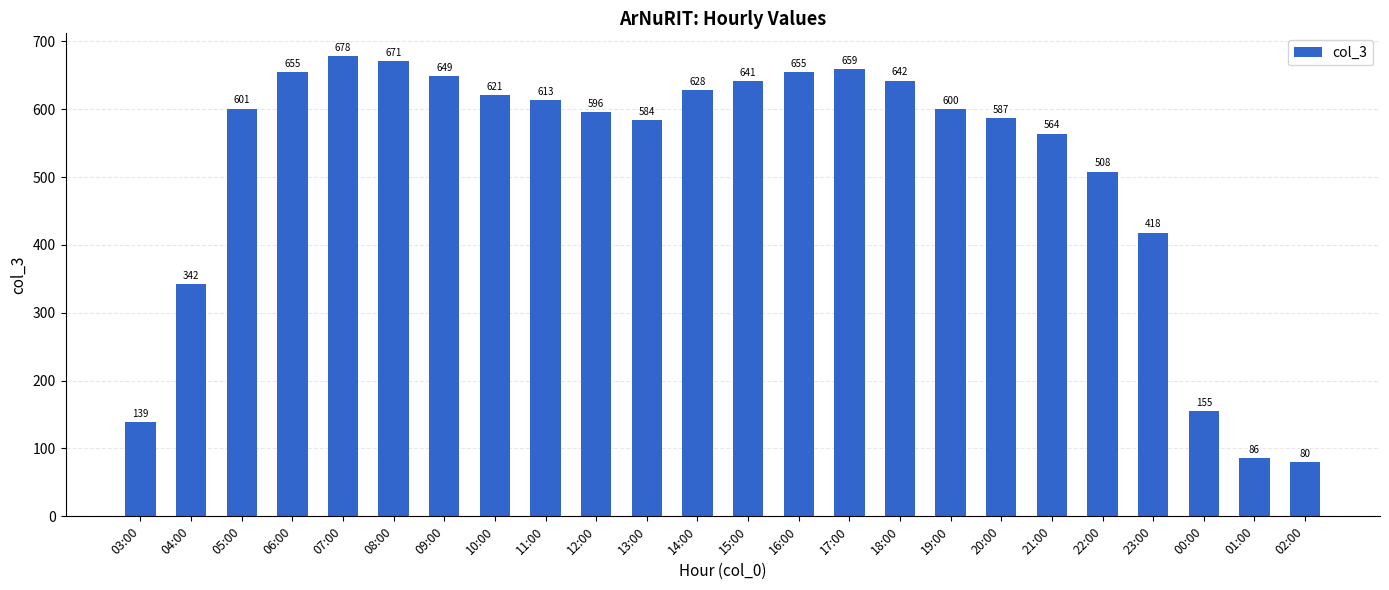

Reading left to right, list all the values displayed in this chart.

139	342	601	655	678	671	649	621	613	596	584	628	641	655	659	642	600	587	564	508	418	155	86	80